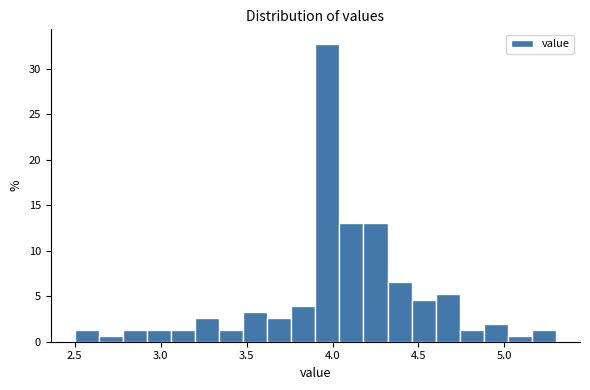

Read against the x-axis, roughly where is the centre of the tallest bar?

3.95